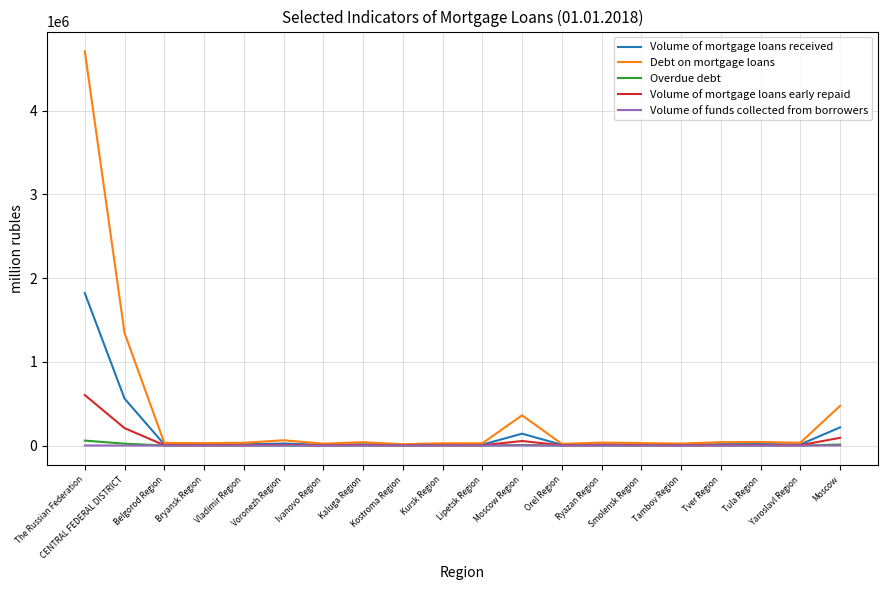

Is this an area chart (filled region under the line)?

No